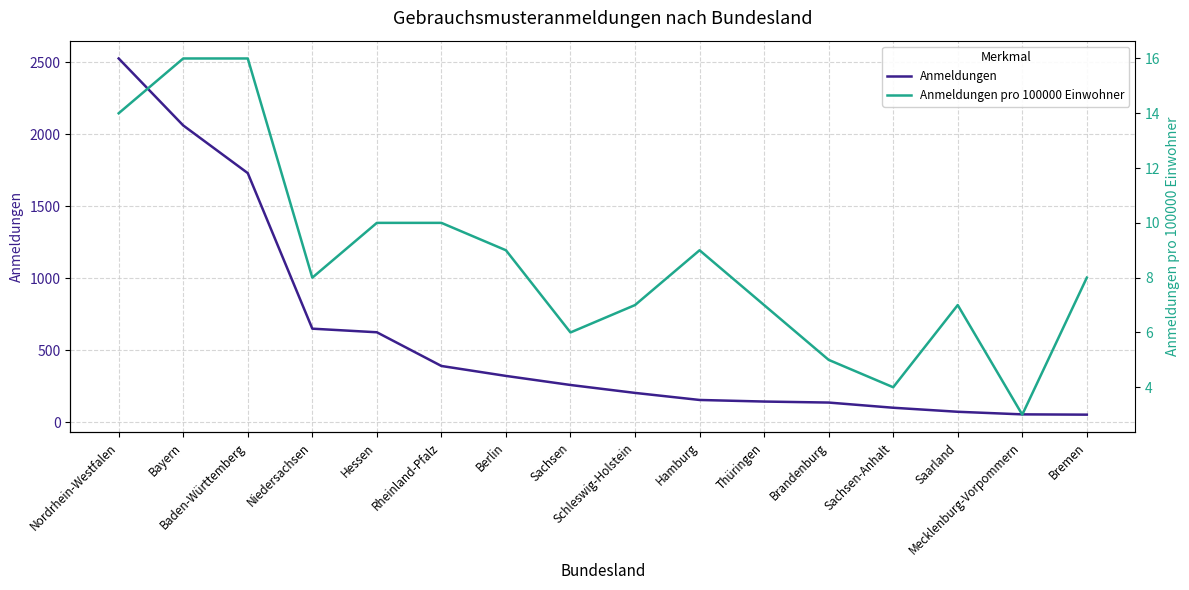

How many lines are shown in the chart?

2